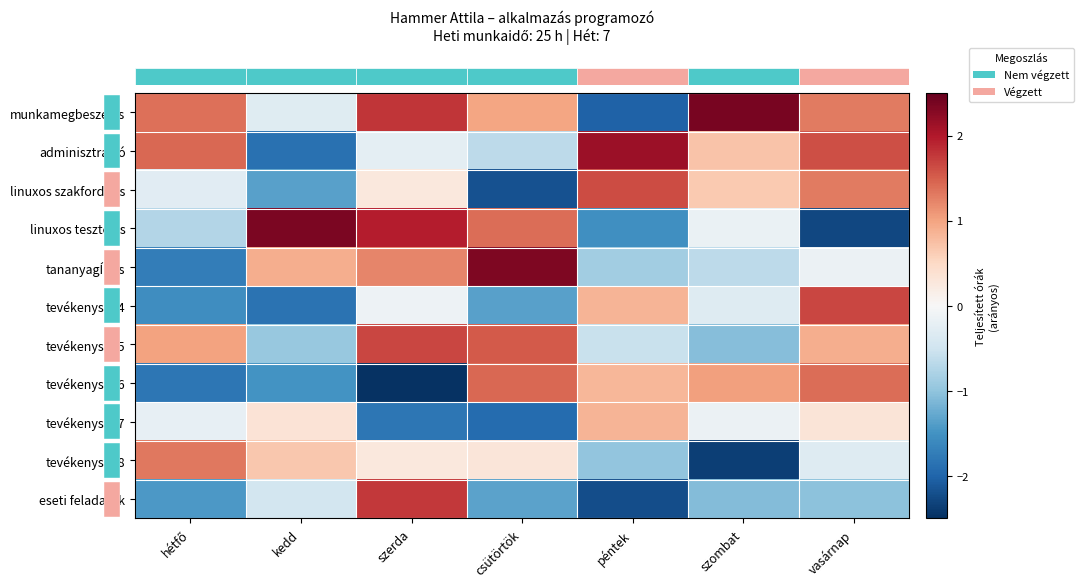

What is the spread (max minus min) of values at kedd?

4.2